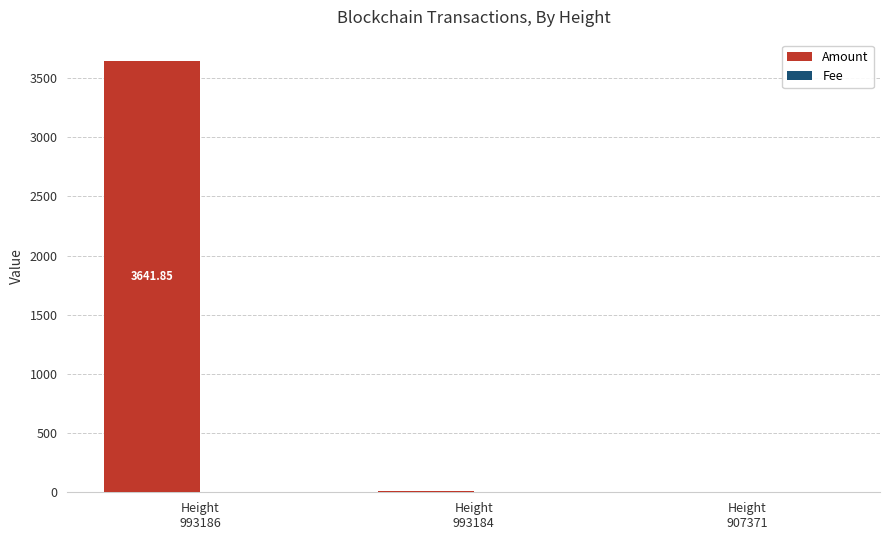

What is the sum of all Amount values?

3649.9